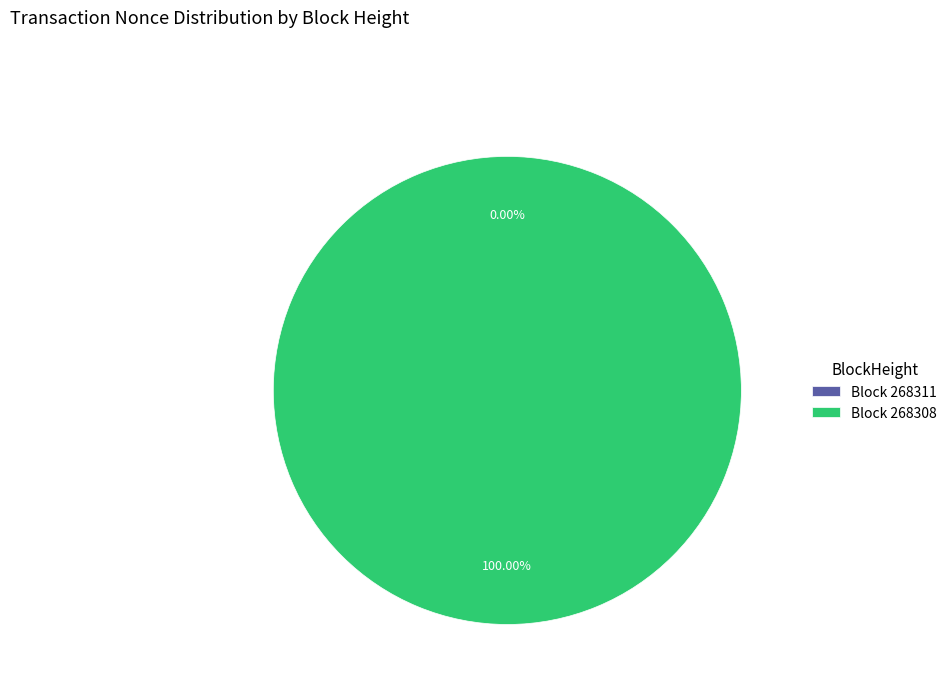

What is the change in value from 268311 to 268308?

+6365